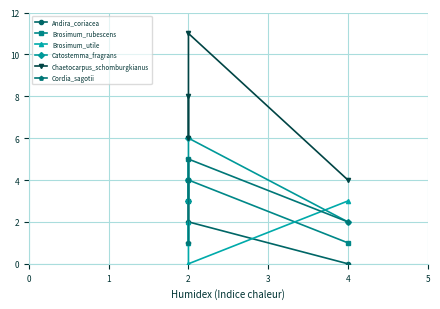

How many values in the Andira_coriacea series are below 2?

2